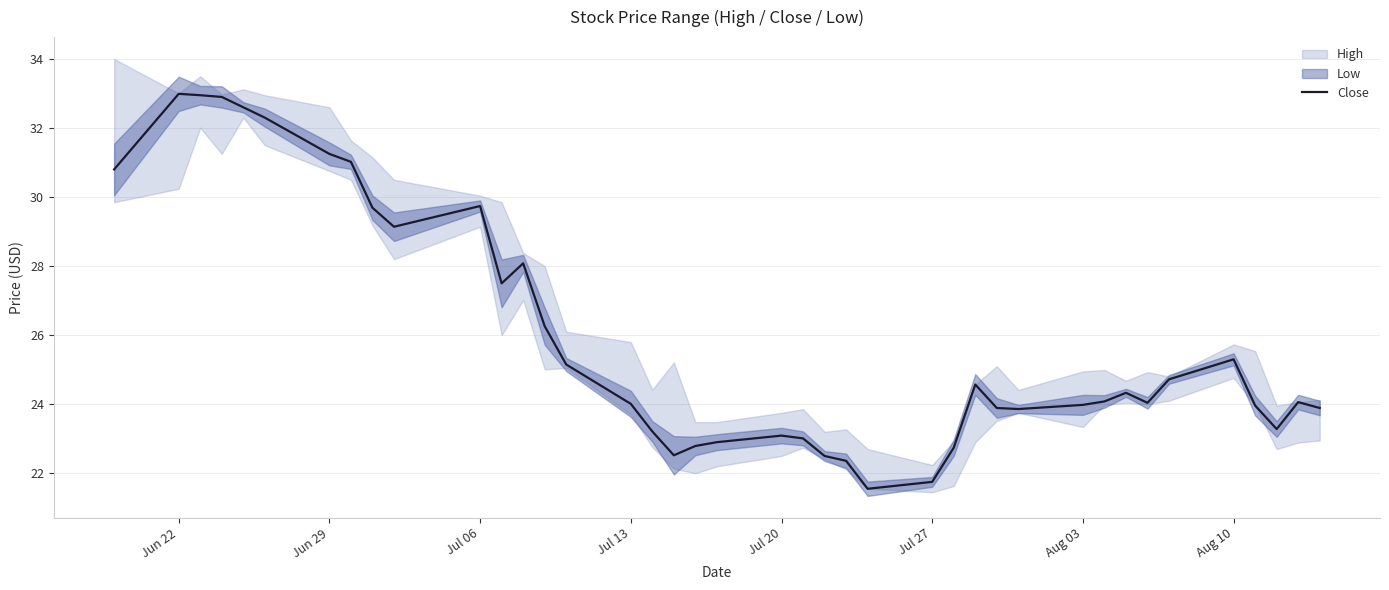

The value of Close at Jul 13 is 12.4. True or false?

False